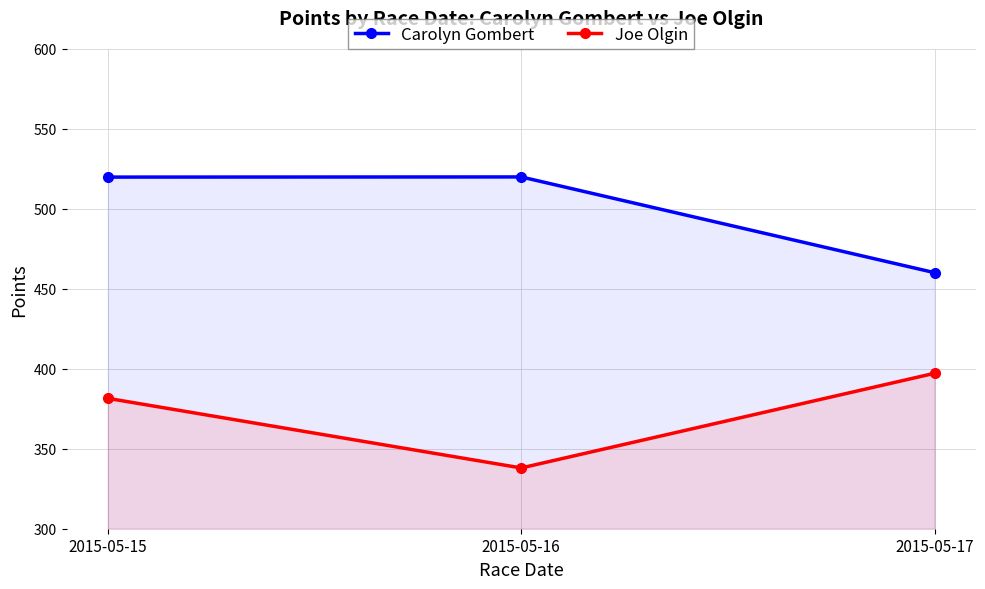

How many lines are shown in the chart?

2